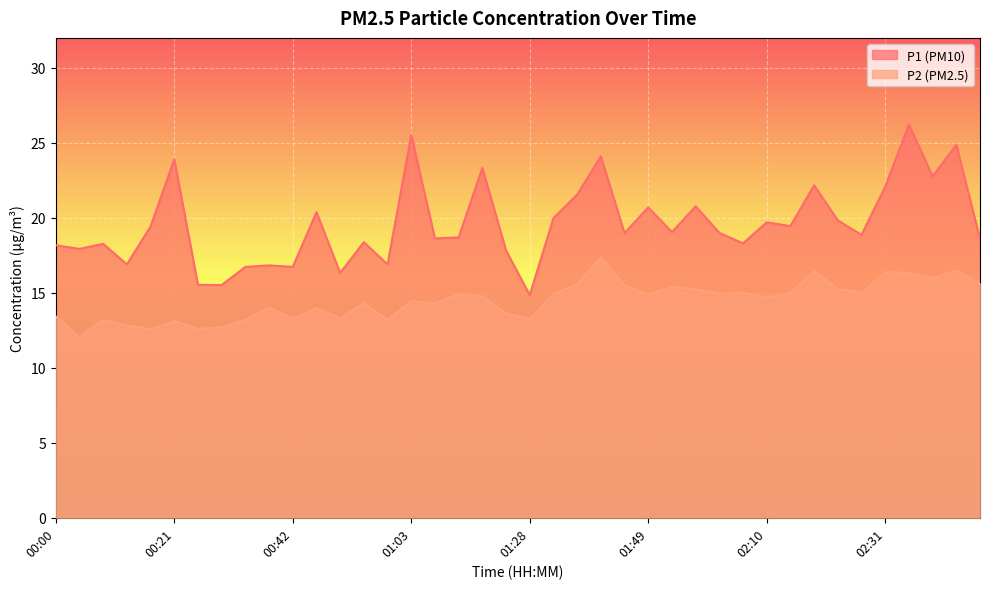

Where is P1 nearest to the value 20?

01:32